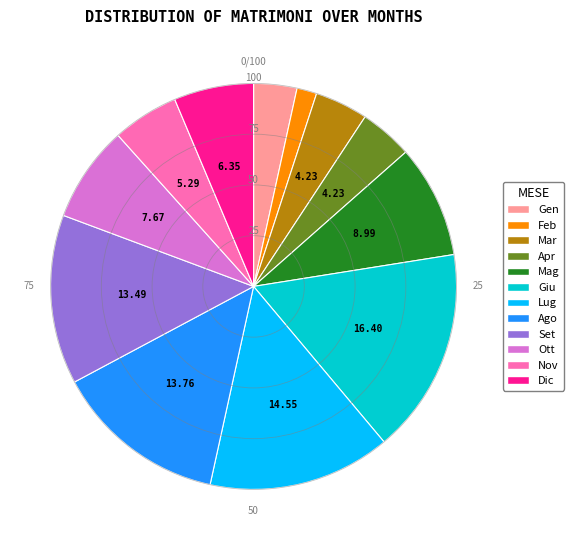

Is there a majority slice in this chart?

No